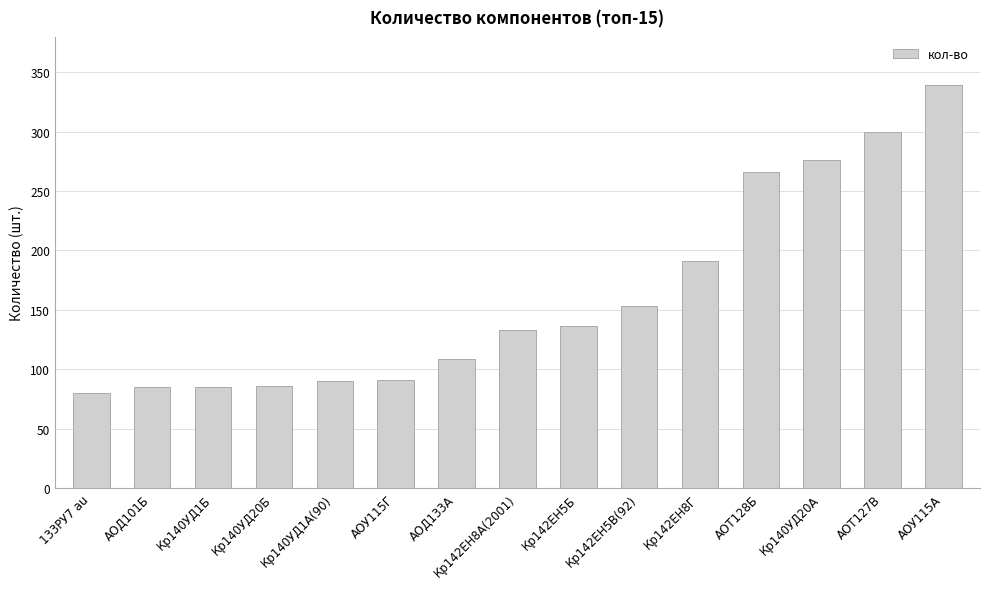

What is the smallest value displayed?

80